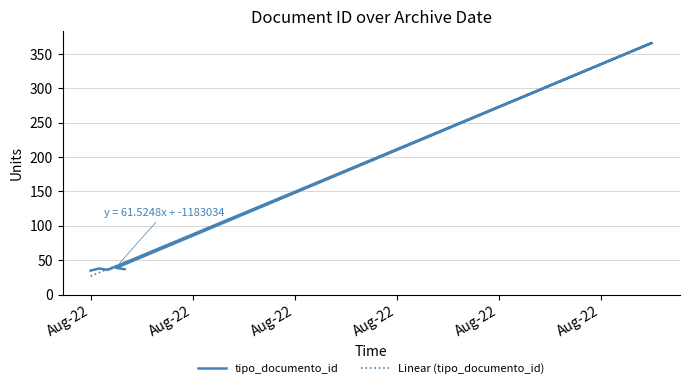

What is the label of the 4th point from the right?

2022-08-25